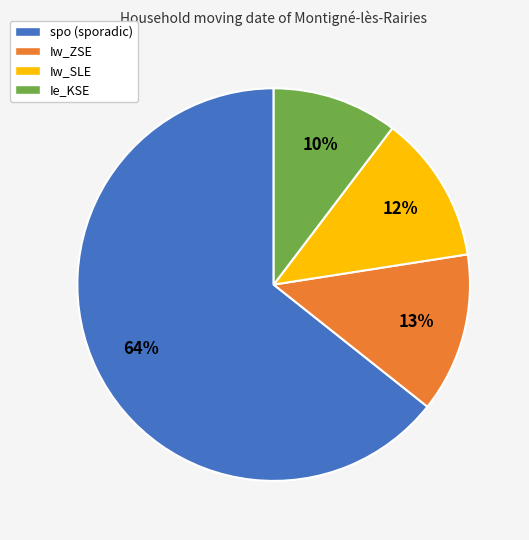

What is the largest slice in the pie chart?

spo